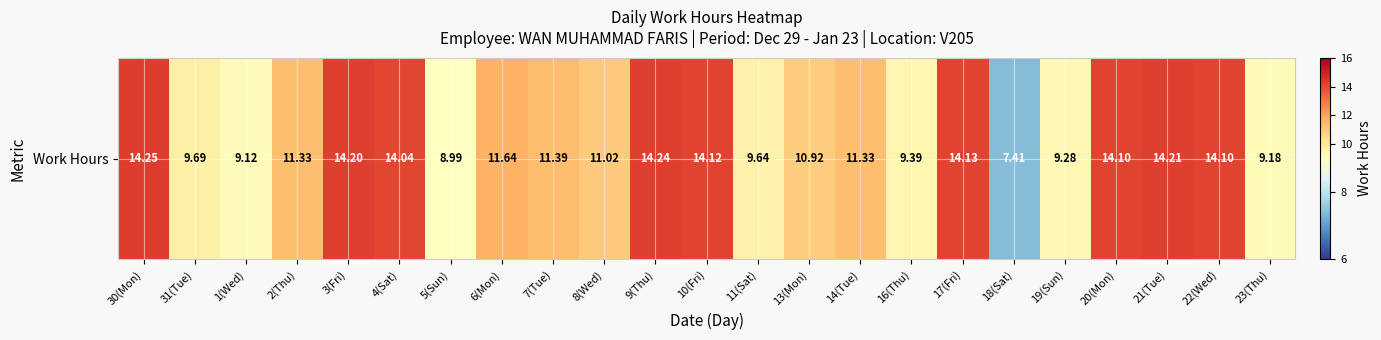

Between 19(Sun) and 6(Mon), which is larger?

6(Mon)